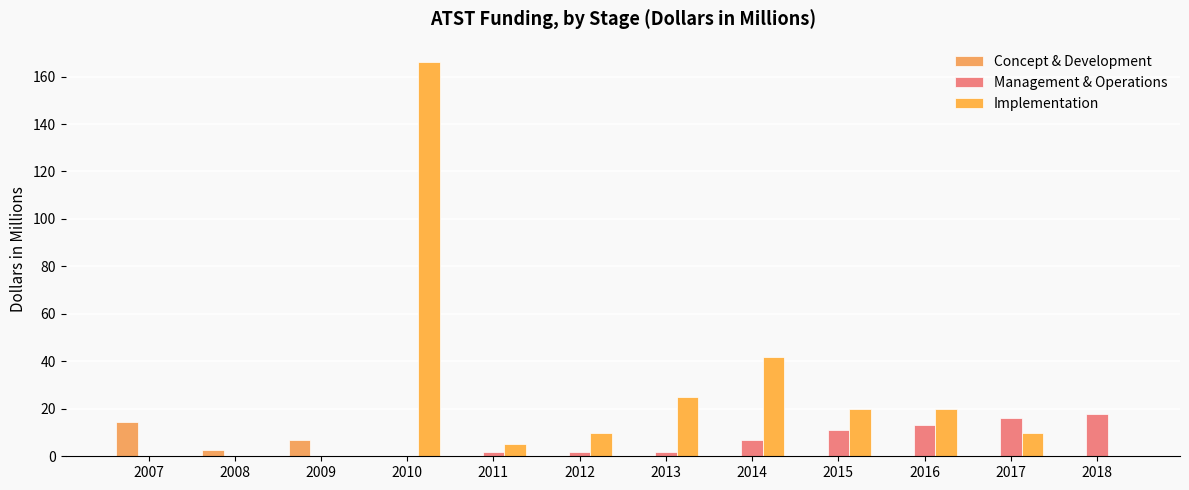

Which has a higher value, 2012 or 2008?

2008